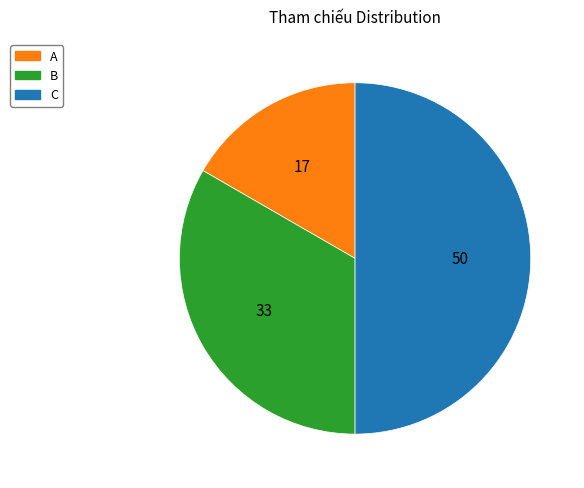

True or false: A accounts for 17% of the total.

True